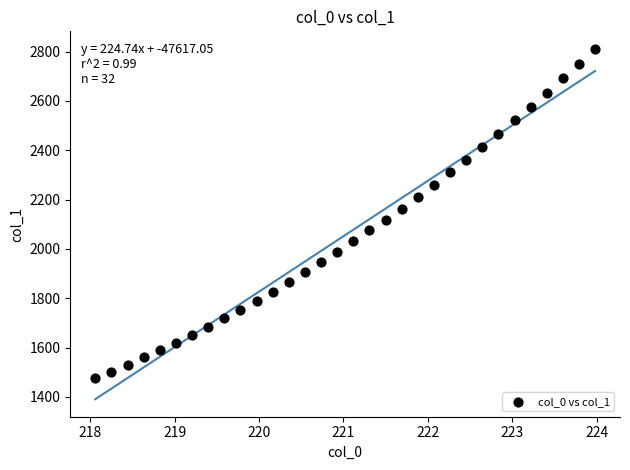

What is the range of X values (max minus min)?

5.9